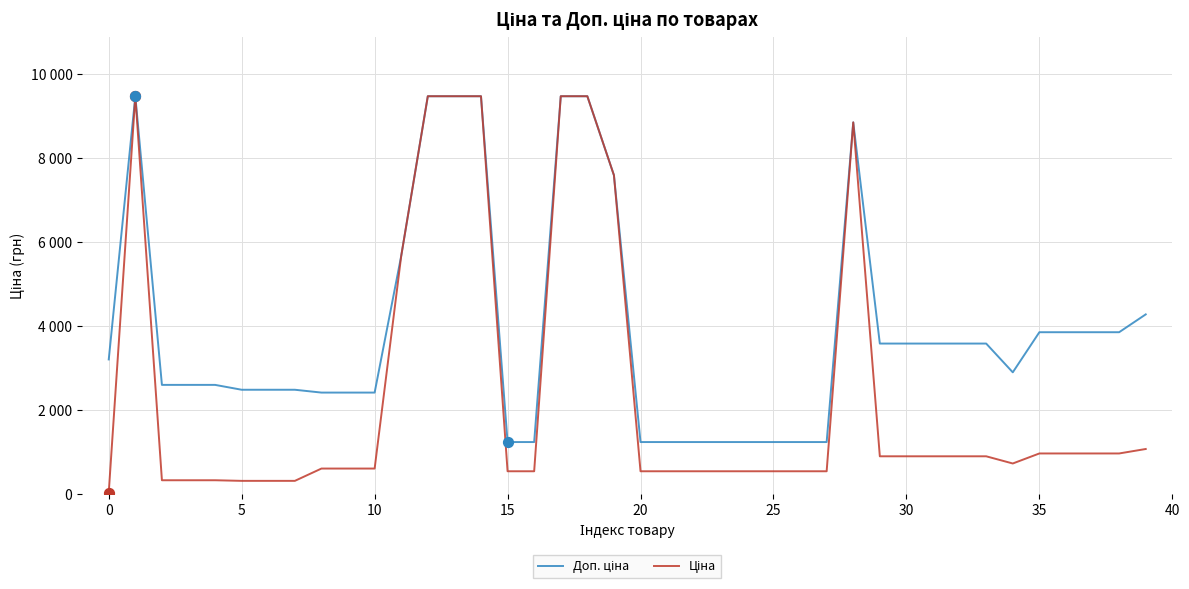

Is this an area chart (filled region under the line)?

No